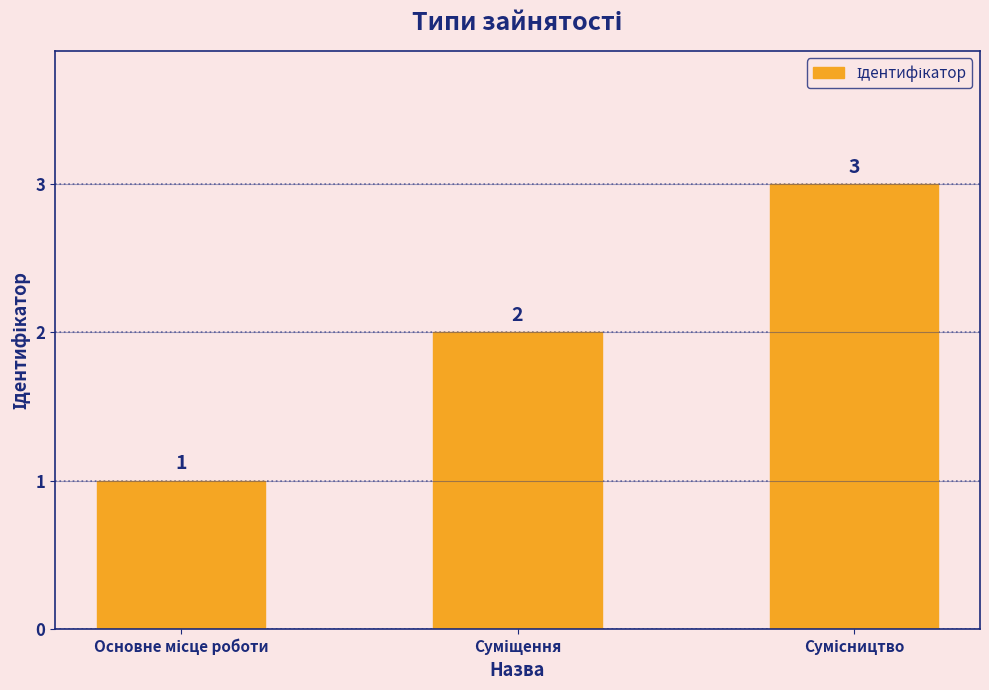

How many values are below 2?

1